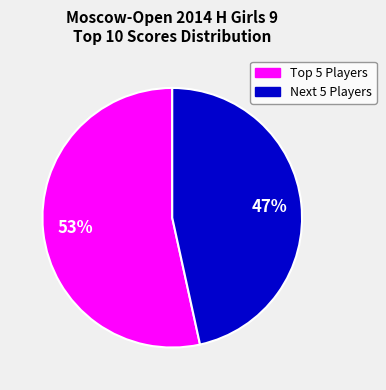

To the nearest percent, what is the average slice percentage?

50%